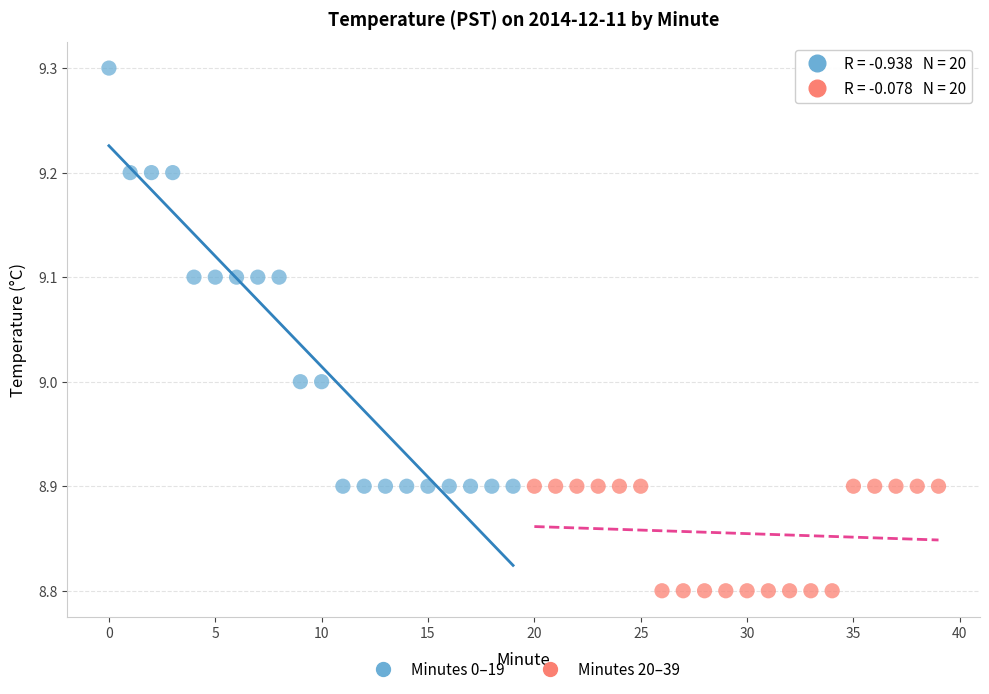

Which series has the widest spread of Y values?

Minutes 0–19